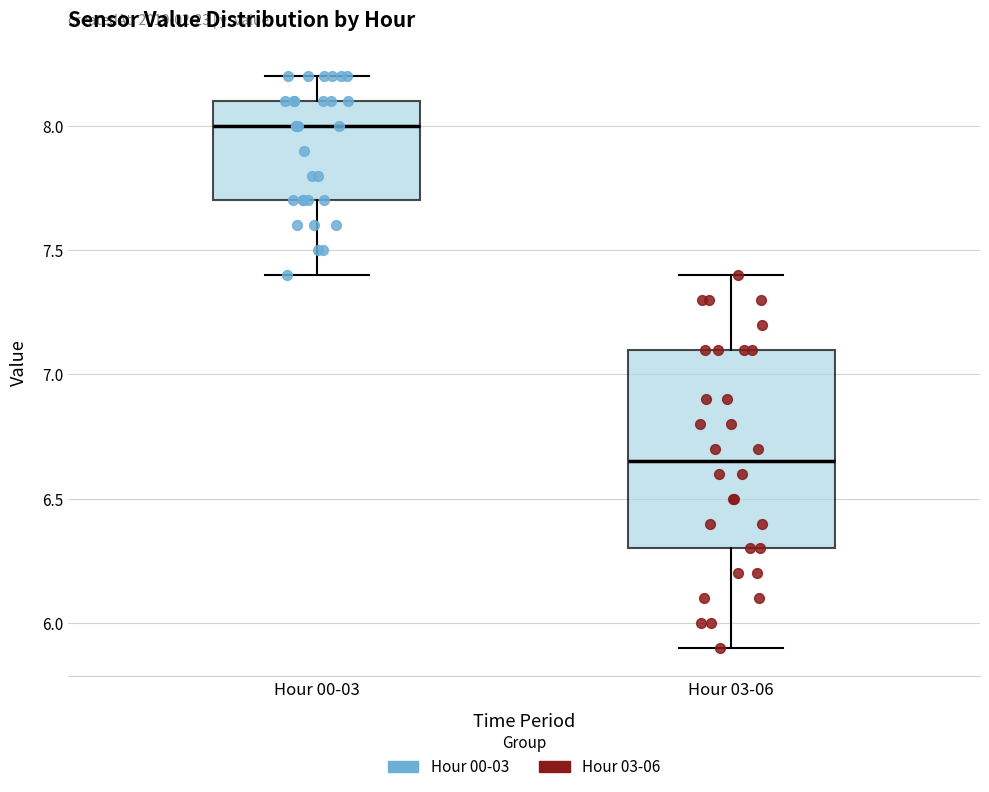

Reading left to right, read every box against the y-axis: the position of its median line, the range the box covers, and the ends of its whiskers. The values are not printed on the chart, so give them approximately, as read against the axis.

Hour 00-03: median 8.00, box 7.70 to 8.10, whiskers 7.40 to 8.20
Hour 03-06: median 6.65, box 6.30 to 7.10, whiskers 5.90 to 7.40